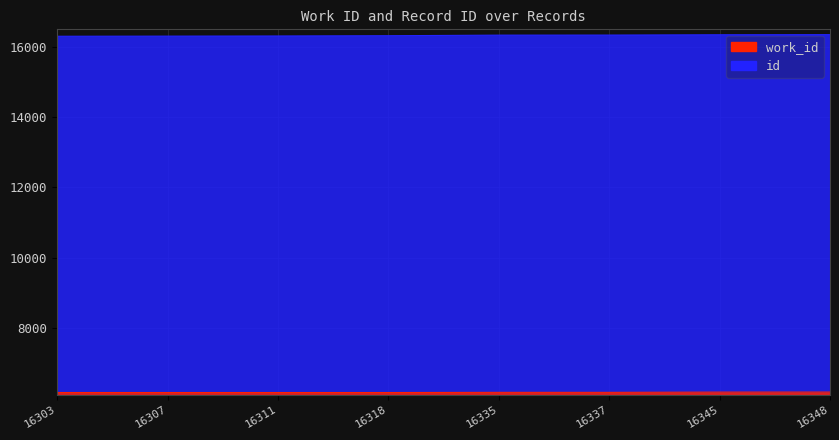

Reading left to right, list all the values displayed in this chart.

work_id: 16303=6163	16307=6163	16311=6163	16318=6163	16335=6168	16337=6168	16345=6175	16348=6176
id: 16303=16303	16307=16307	16311=16311	16318=16318	16335=16335	16337=16337	16345=16345	16348=16348